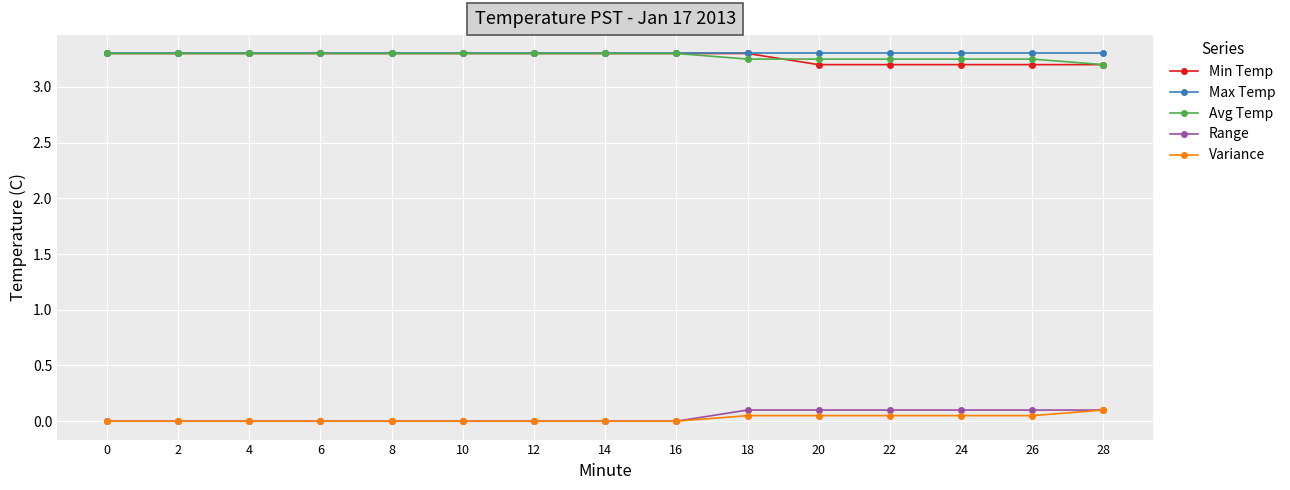

Is the value of Variance at 20 greater than the value of Min Temp at 20?

No